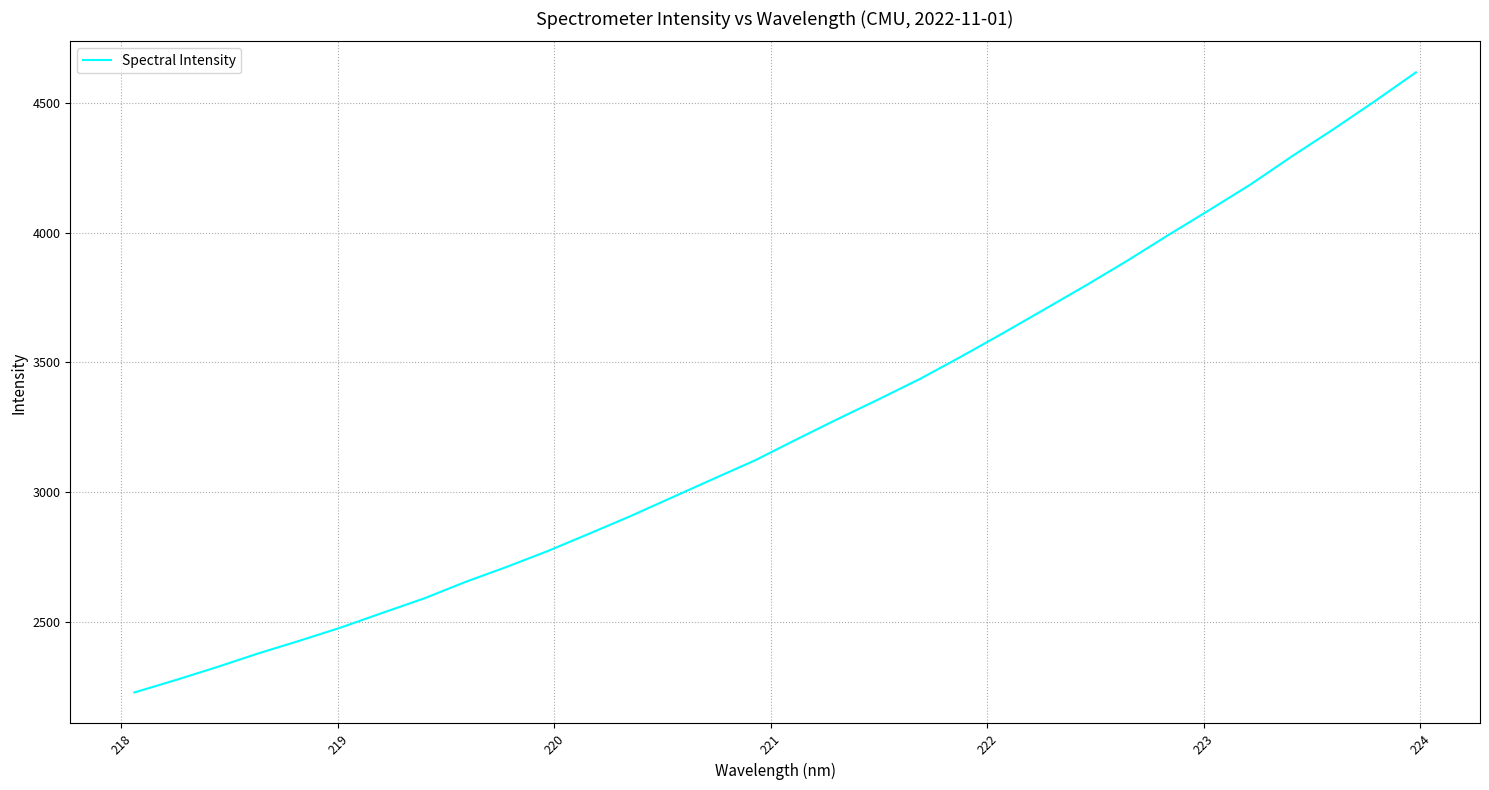

How many lines are shown in the chart?

1